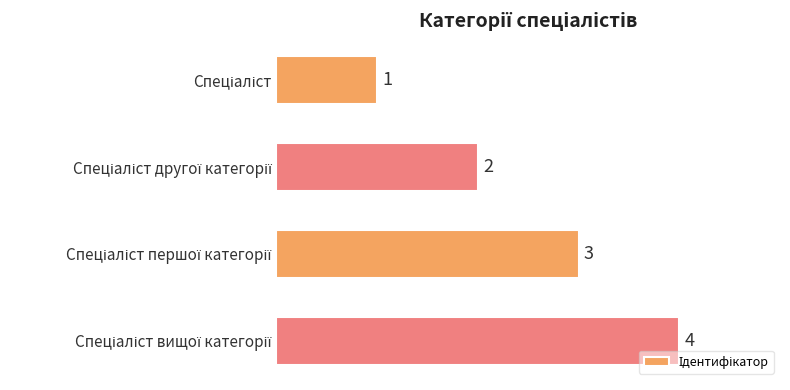

What is the maximum value shown in the chart?

4